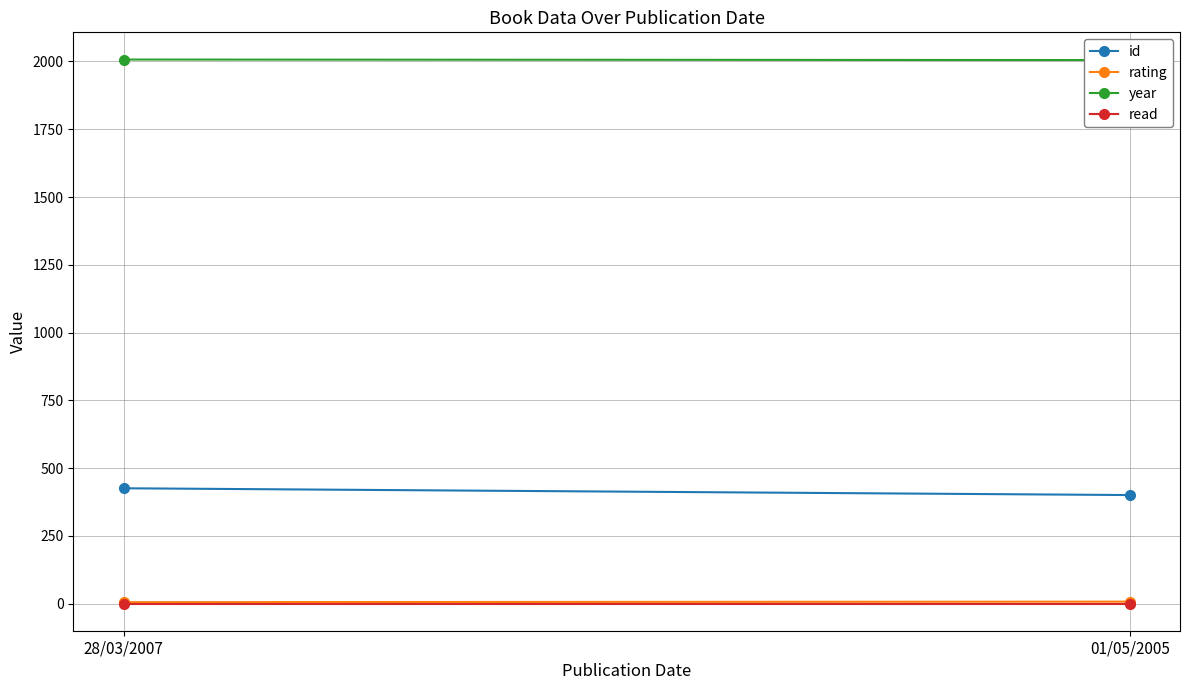

What is the difference between the highest and lowest values at 01/05/2005?

2004